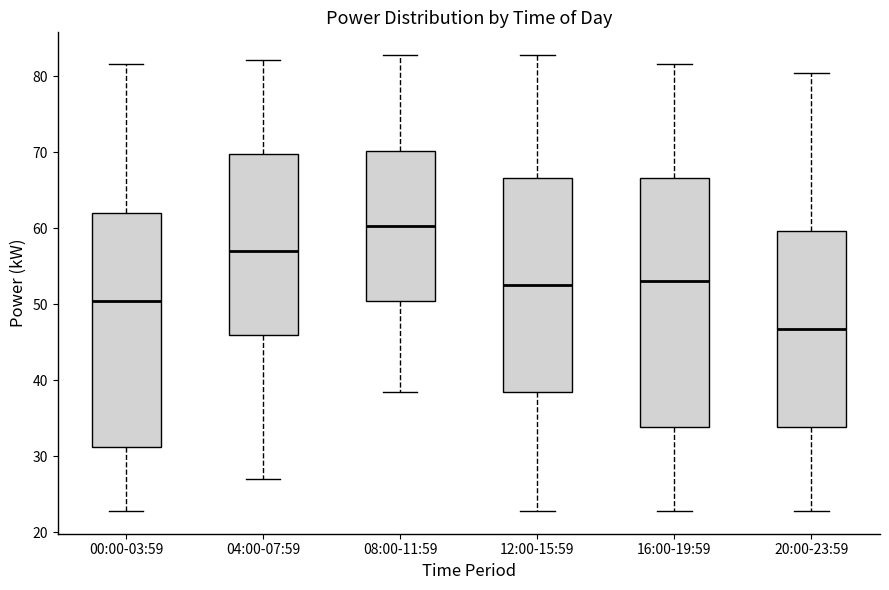

Which box has the lowest median line?

20:00-23:59